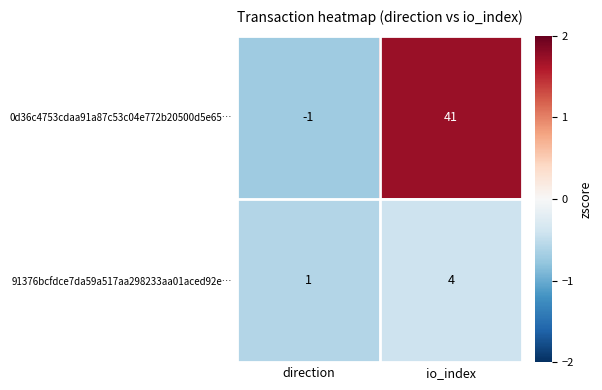

What is the smallest value displayed?

-1